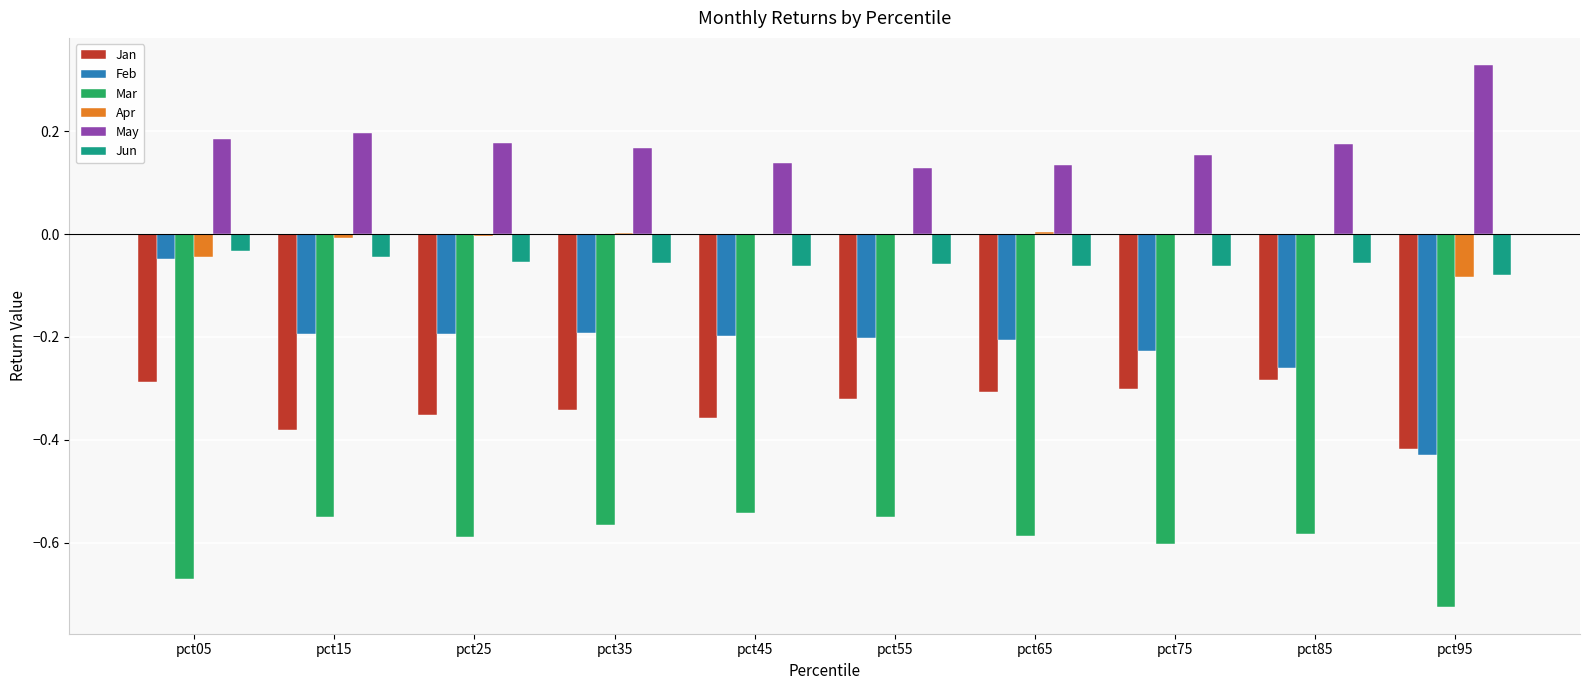

What are all the series names shown in the legend?

Jan, Feb, Mar, Apr, May, Jun